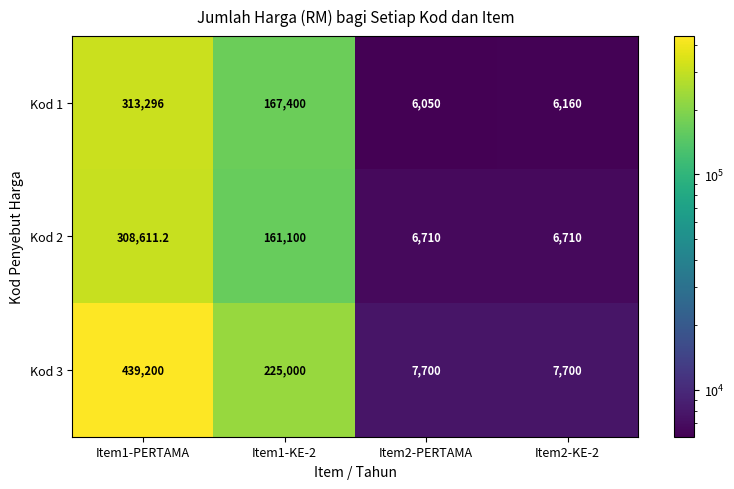

Is it true that Kod 2 equals 308611.2 at Item1-PERTAMA?

True